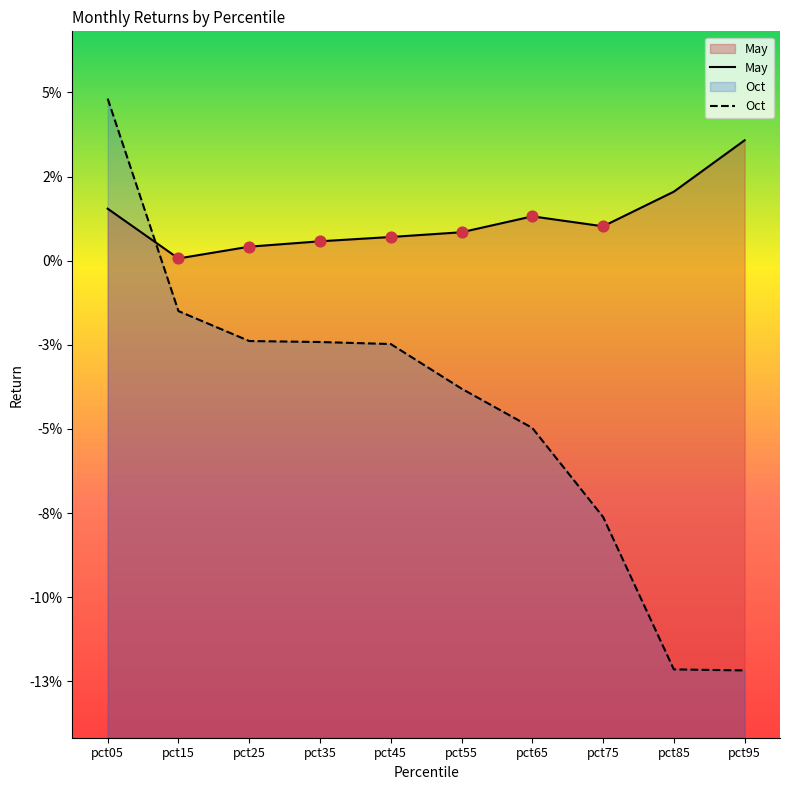

Which series has the largest Y range (max minus min)?

Oct